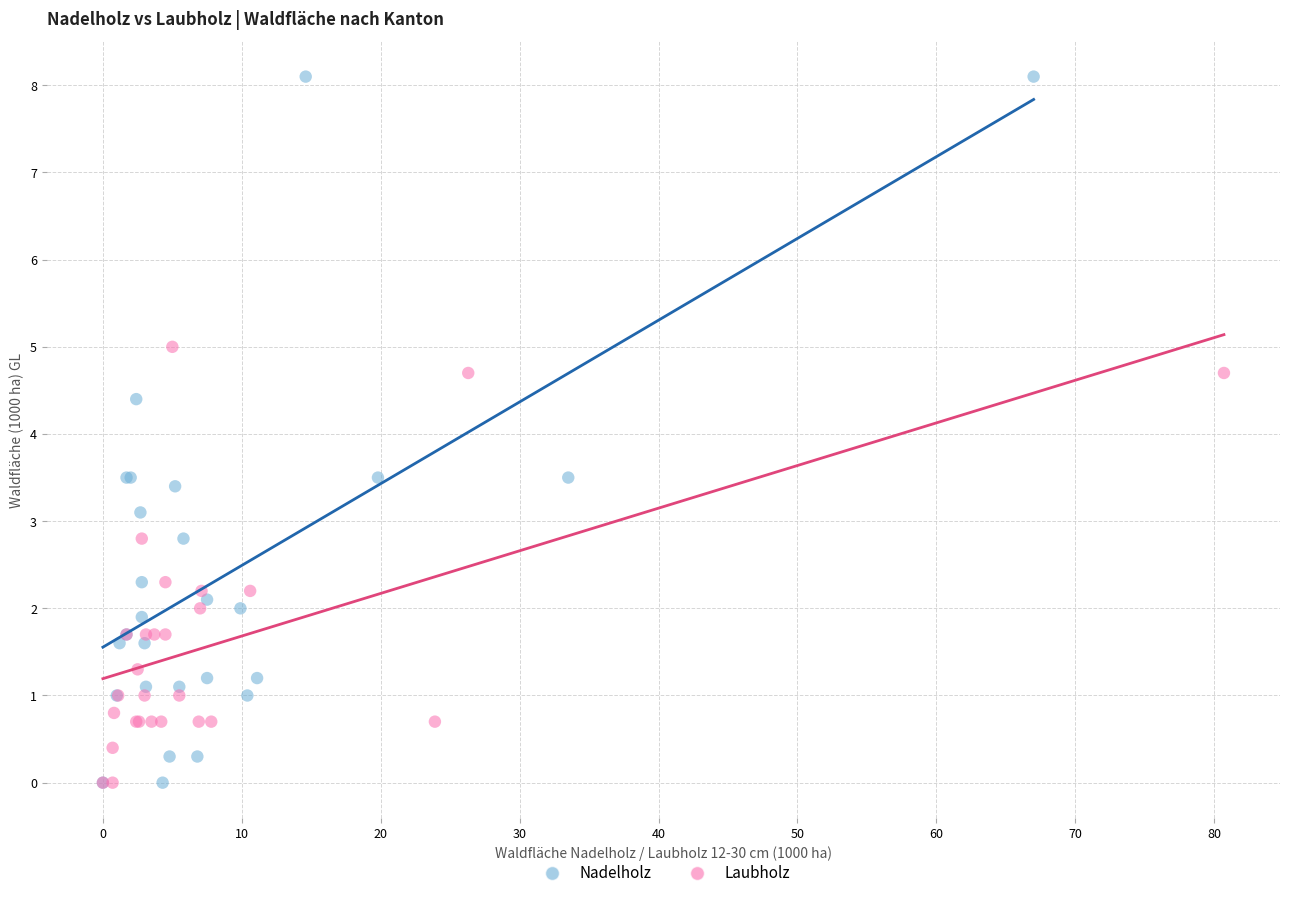

Which series reaches the maximum Y coordinate?

Nadelholz